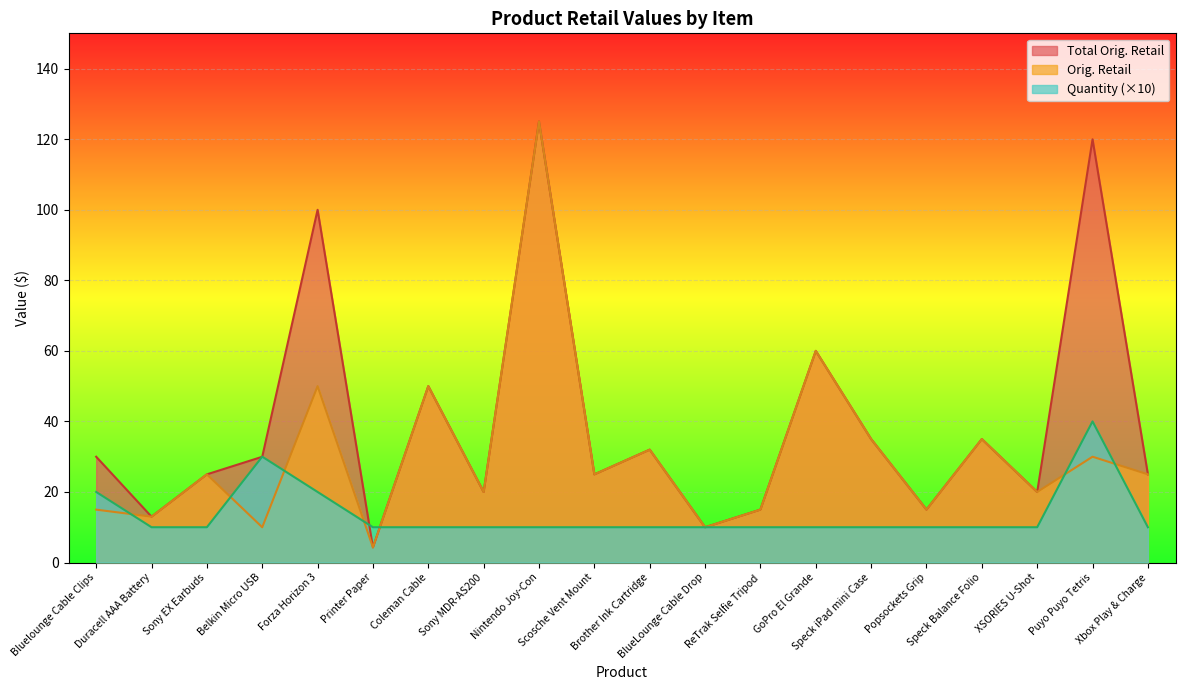

What is the difference between the highest and lowest values at Sony MDR-AS200?

10.0